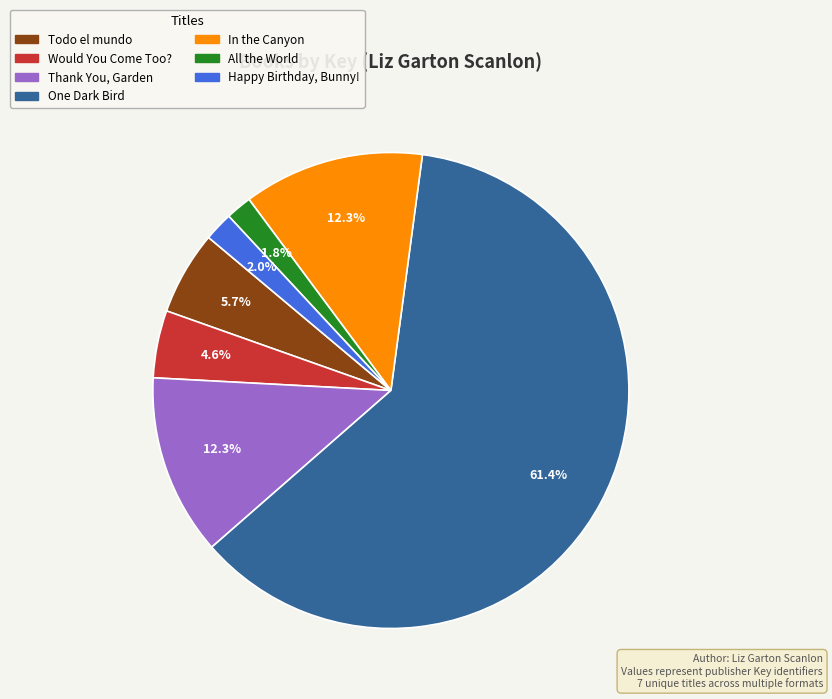

How much of the chart is everything except In the Canyon?

87.7%